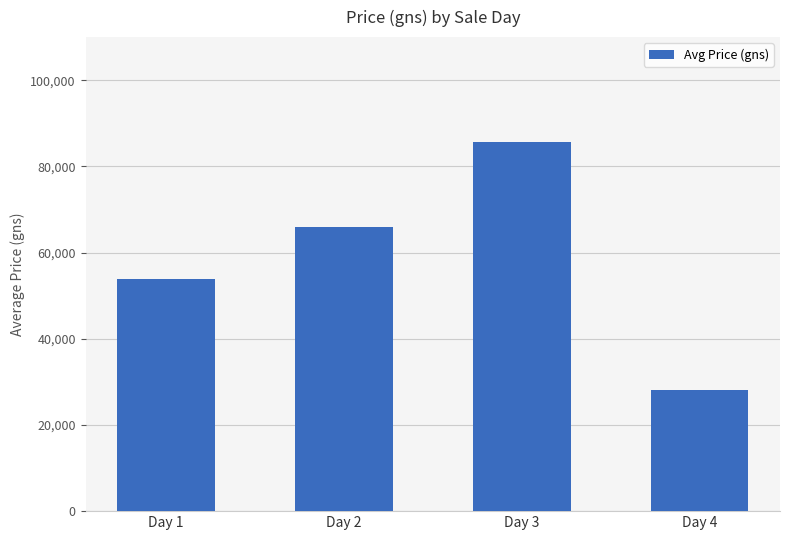

Reading left to right, list all the values displayed in this chart.

53833	66000	85600	28000